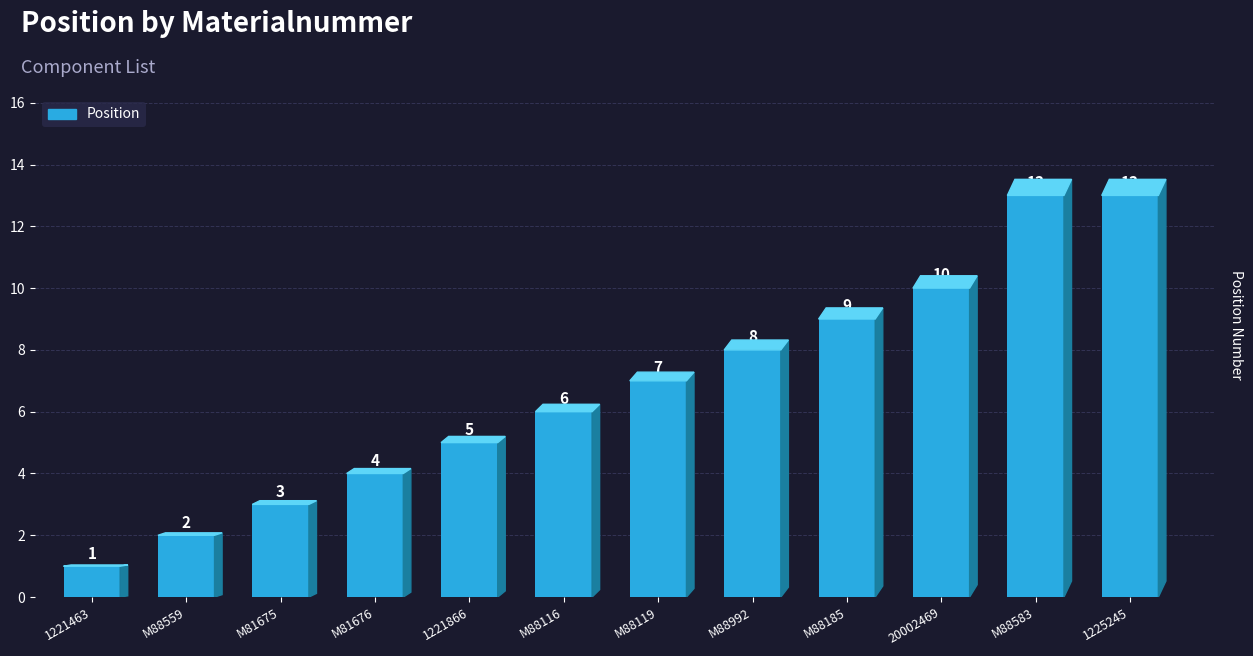

Which label corresponds to the smallest value in the chart?

1221463